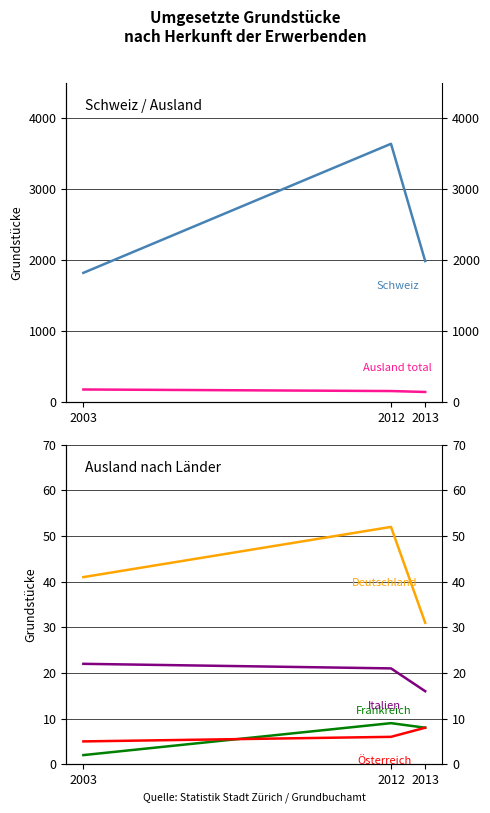

Reading right to left, extract all data points from this chart.

Schweiz: 2013=1986	2012=3638	2003=1820
Ausland total: 2013=142	2012=155	2003=177
Deutschland: 2013=31	2012=52	2003=41
Frankreich: 2013=8	2012=9	2003=2
Italien: 2013=16	2012=21	2003=22
Österreich: 2013=8	2012=6	2003=5